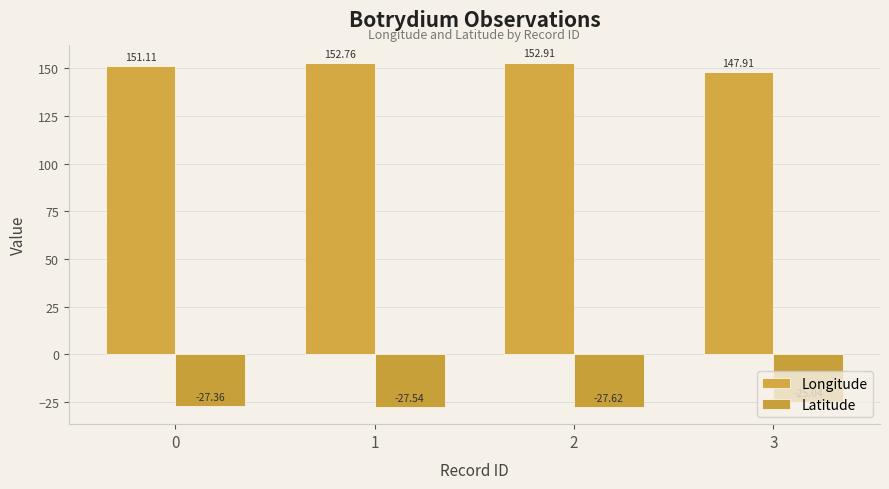

Reading right to left, transcribe all the data shown in this chart.

Longitude: 3=147.9	2=152.9	1=152.8	0=151.1
Latitude: 3=-25.0	2=-27.6	1=-27.5	0=-27.4